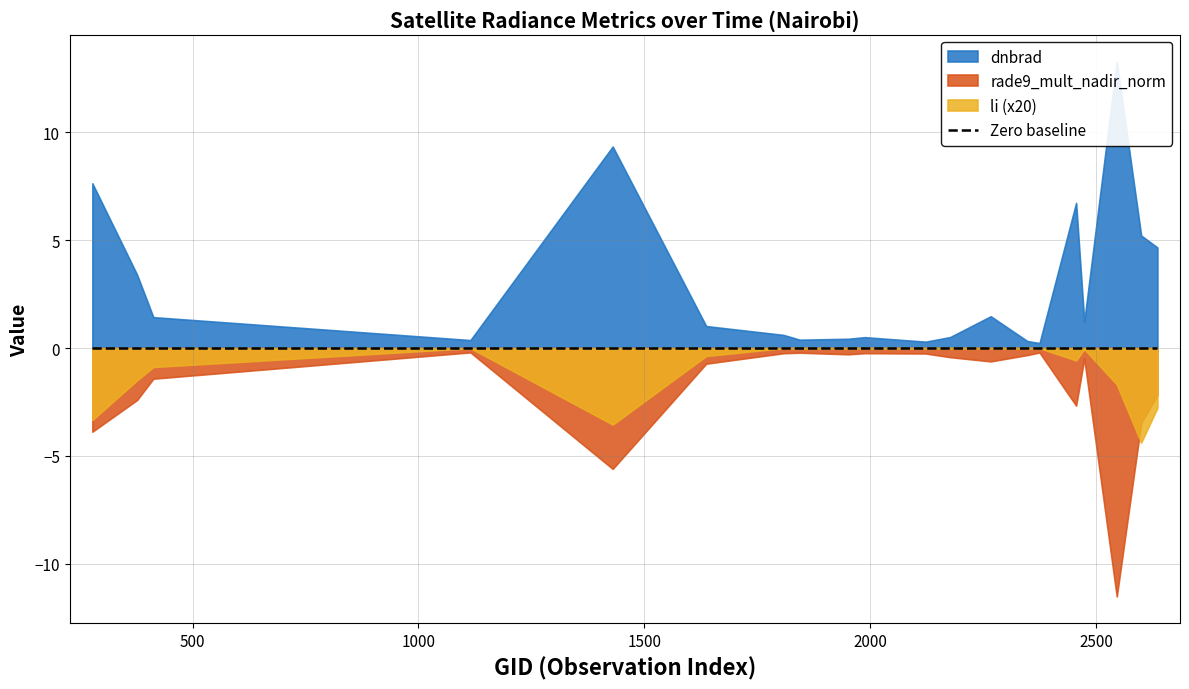

True or false: dnbrad has more than 2 points higher than both neighbors.

True